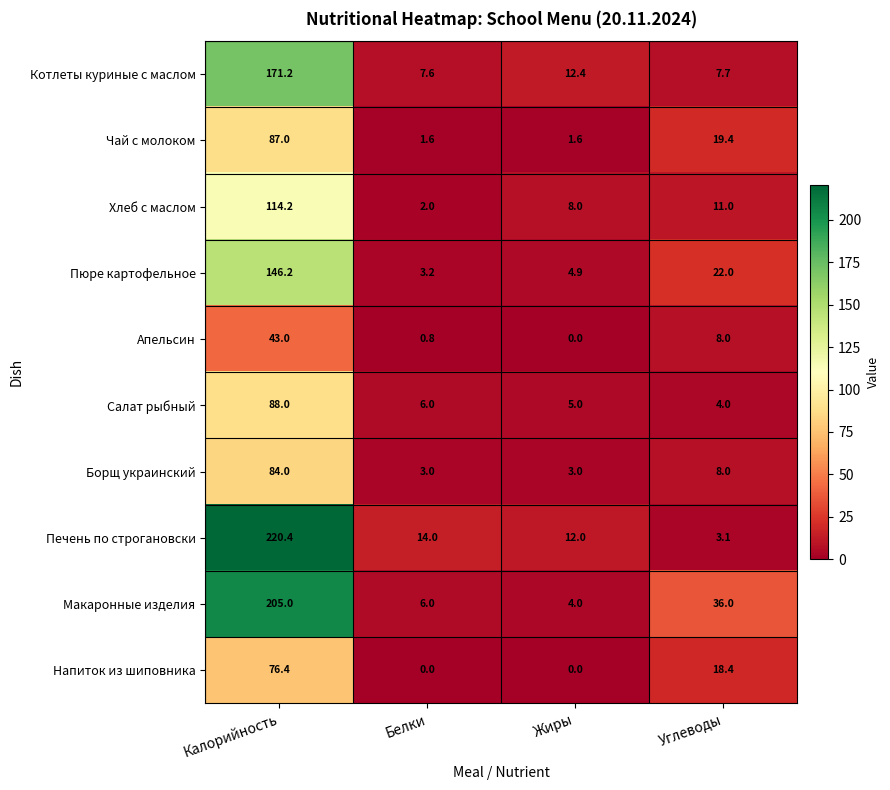

What is the difference between the maximum and minimum values in the Борщ украинский series?

81.0